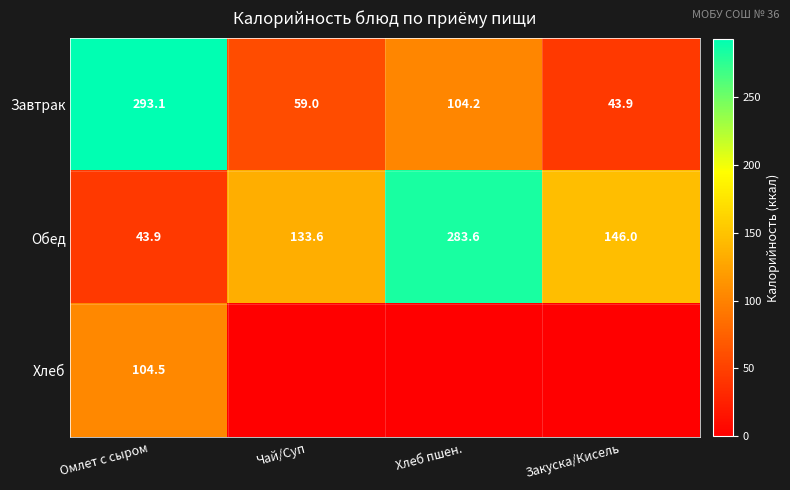

At which label does Завтрак reach its peak?

Омлет с сыром